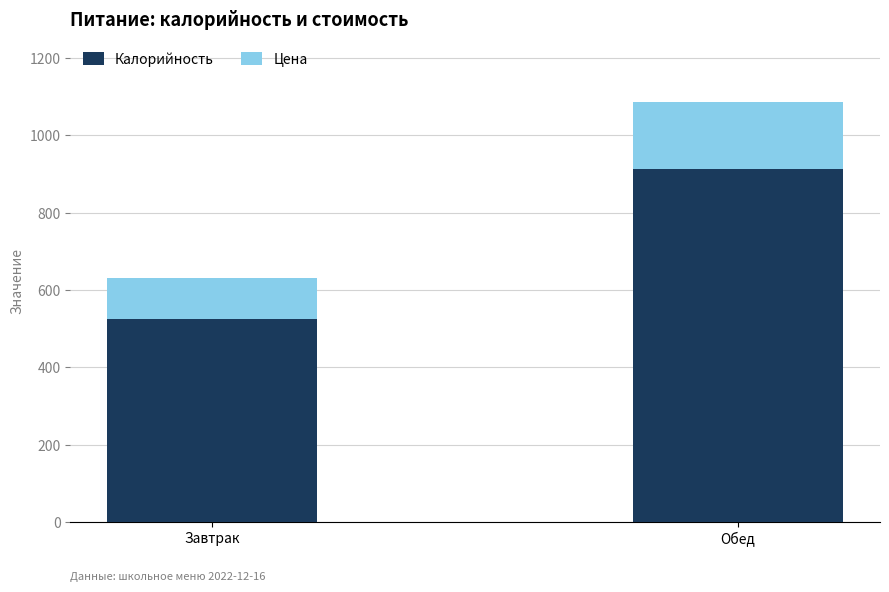

At which category is the sum across all series the highest?

Обед